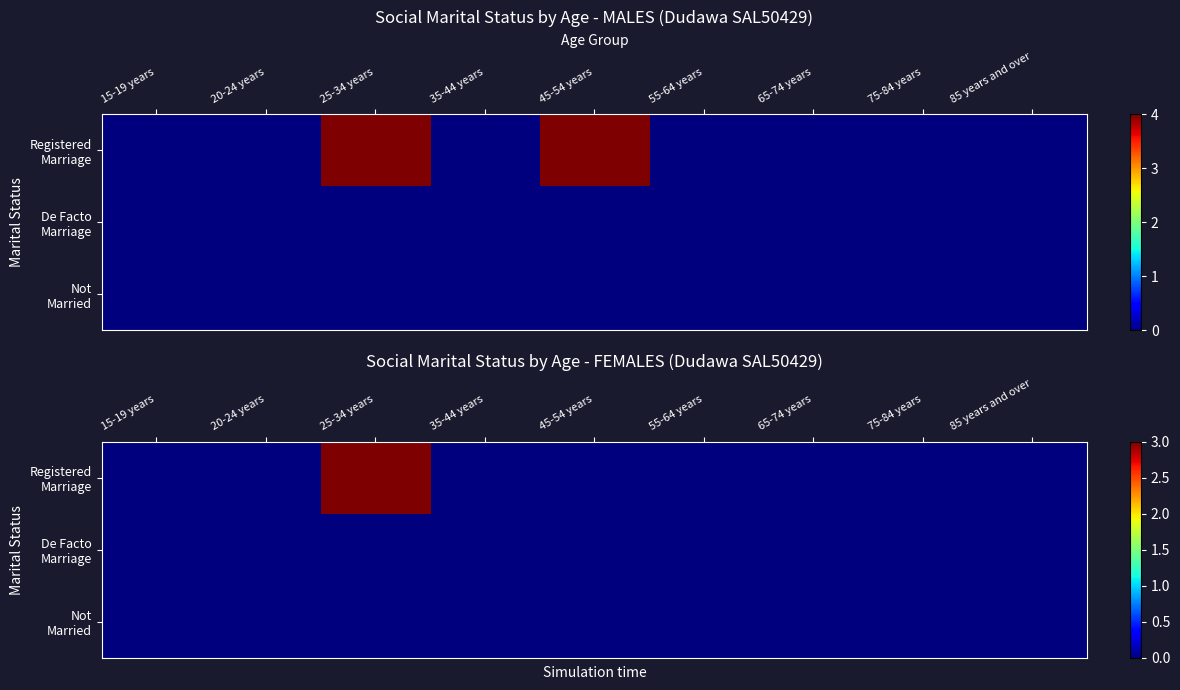

Count the number of data series in this chart.

3